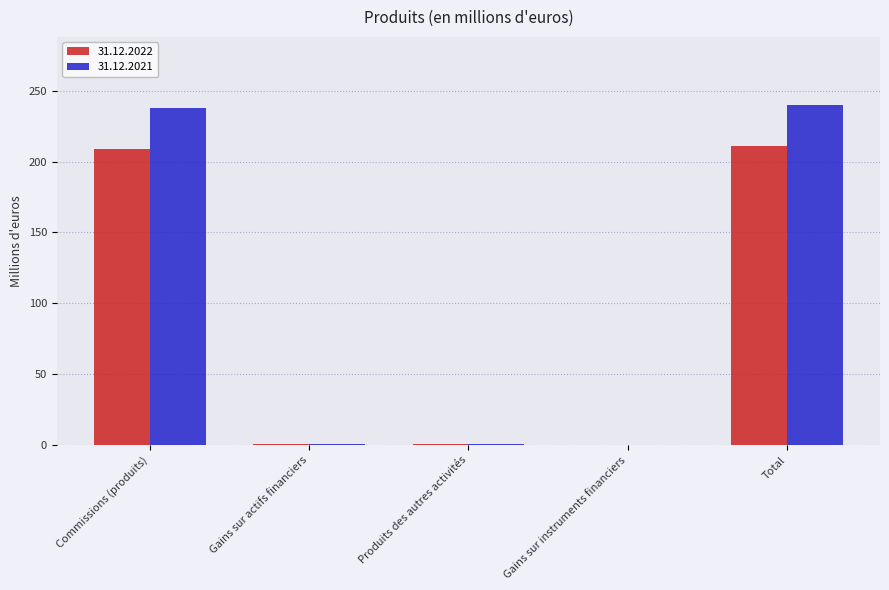

Which series changed the most between Commissions (produits) and Gains sur instruments financiers?

31.12.2021